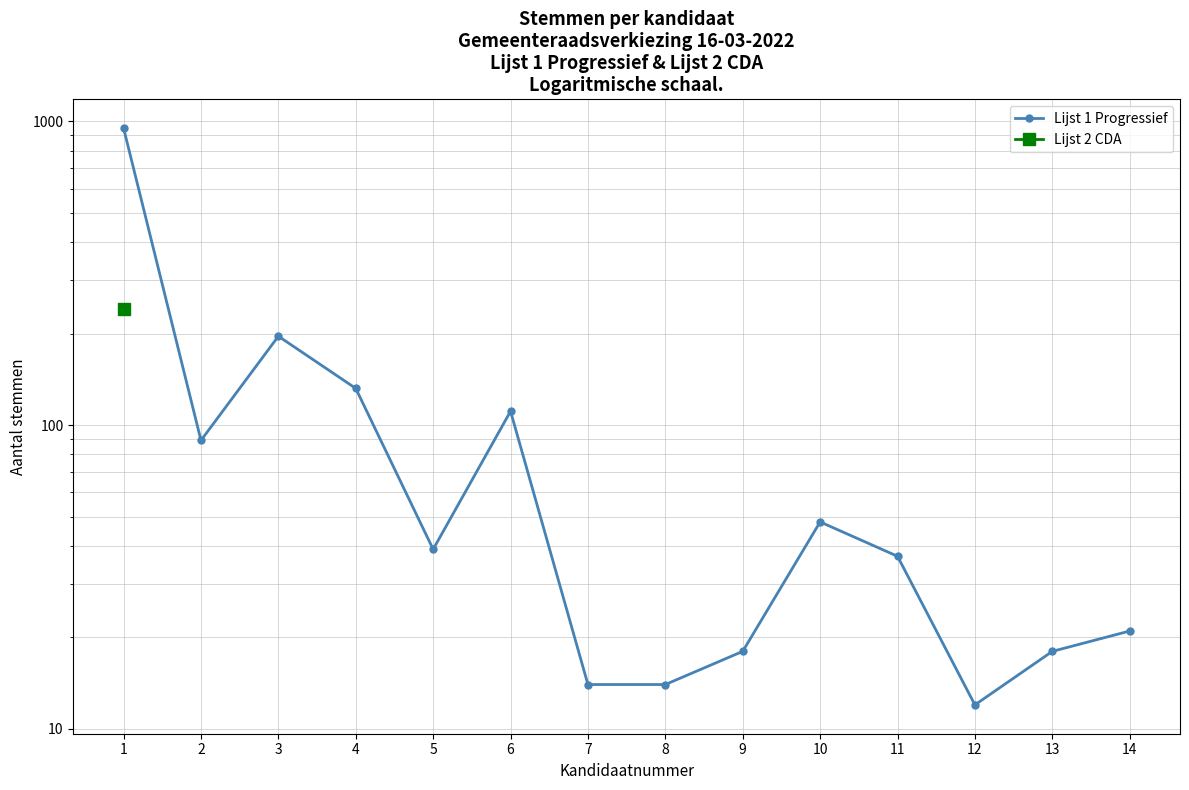

List the labels in order of value, smallest first.

12, 7, 8, 9, 13, 14, 11, 5, 10, 2, 6, 4, 3, 1